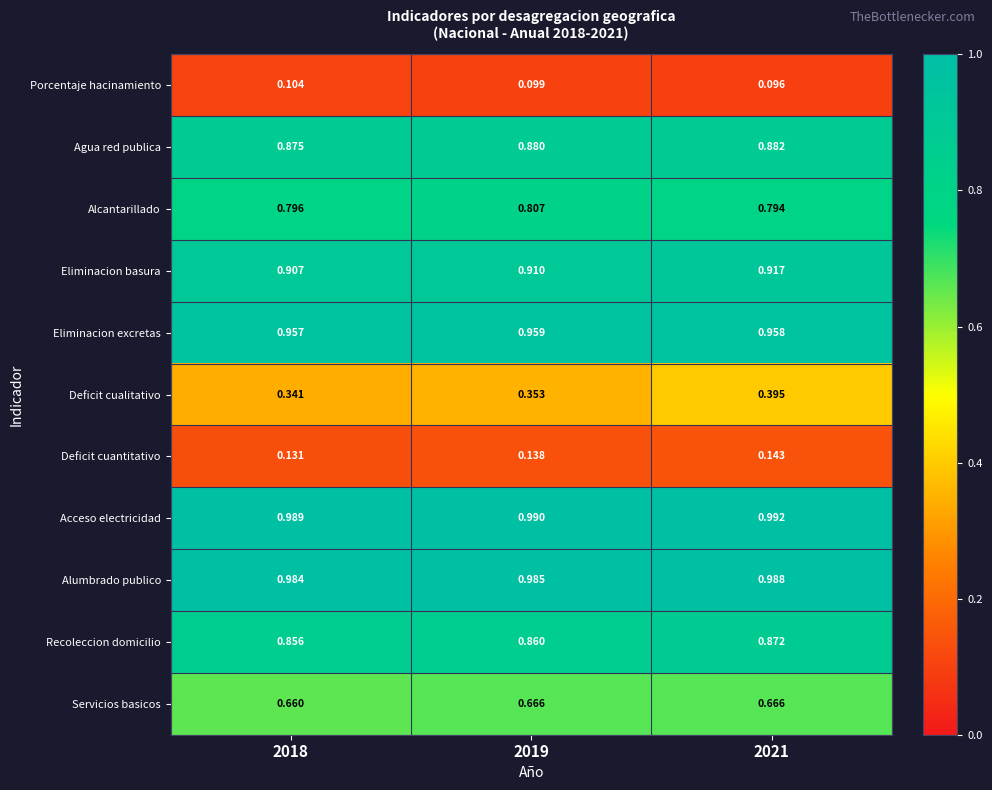

Rank the series at 2021 from highest to lowest value.

Acceso electricidad, Alumbrado publico, Eliminacion excretas, Eliminacion basura, Agua red publica, Recoleccion domicilio, Alcantarillado, Servicios basicos, Deficit cualitativo, Deficit cuantitativo, Porcentaje hacinamiento